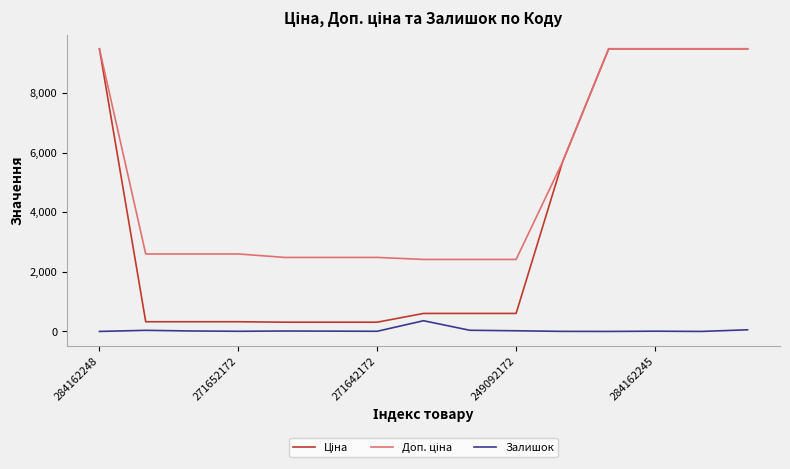

What is the highest value of the Залишок series?

359.0